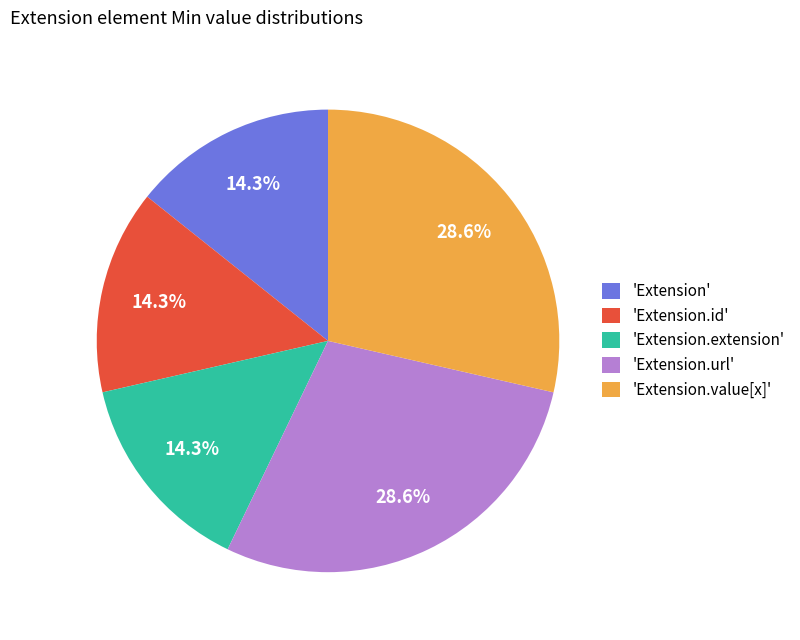

Is there a majority slice in this chart?

No